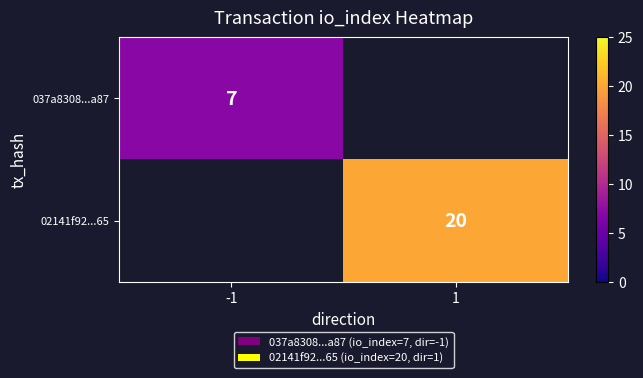

Is it true that 037a8308...a87 equals 4 at -1?

False